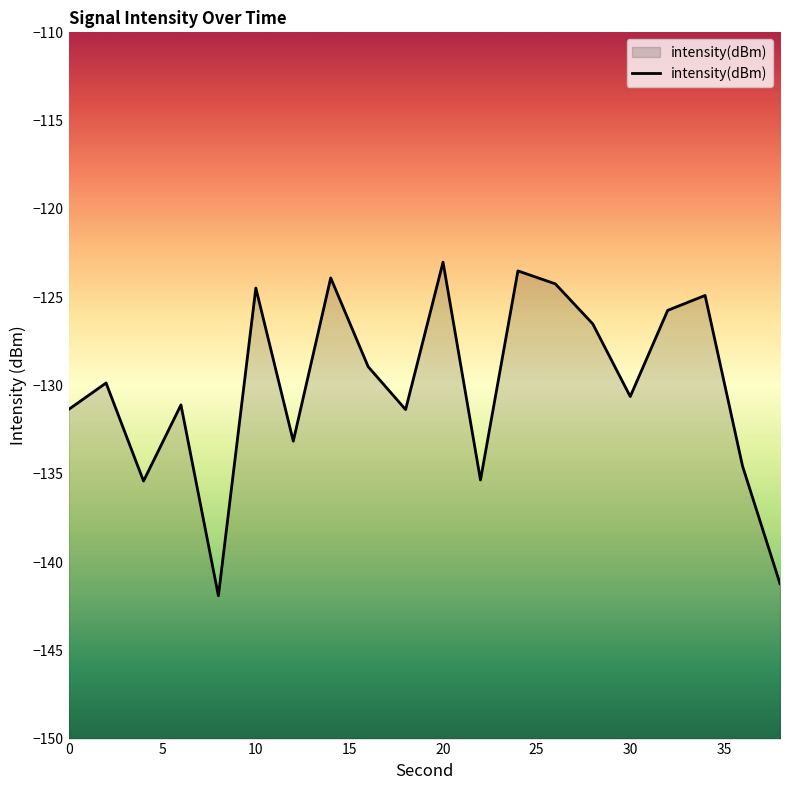

What is the difference between the maximum and minimum values?

18.9